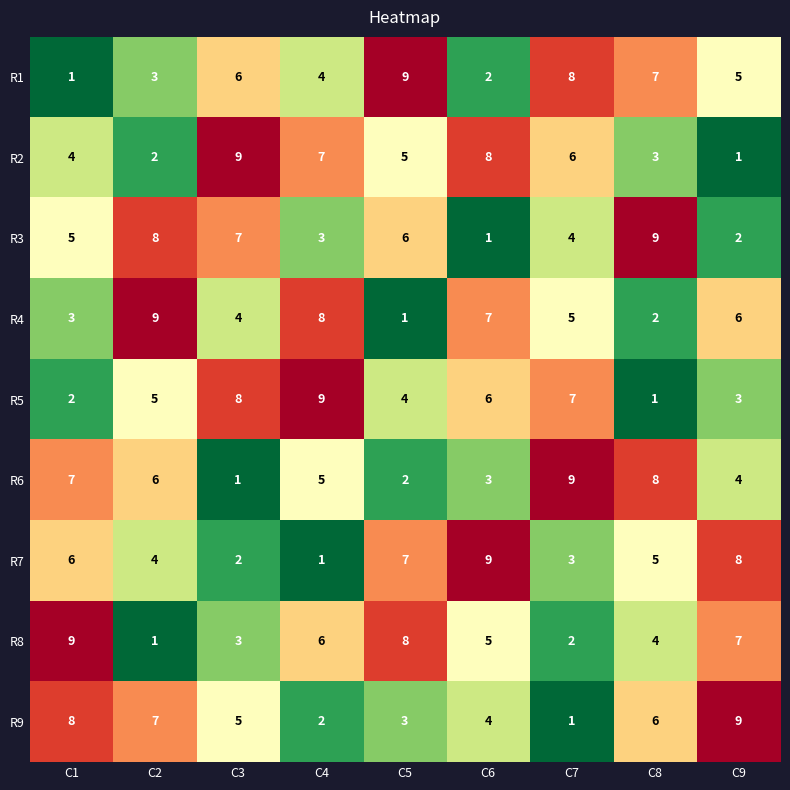

Between C5 and C9, which series saw the biggest shift?

R9